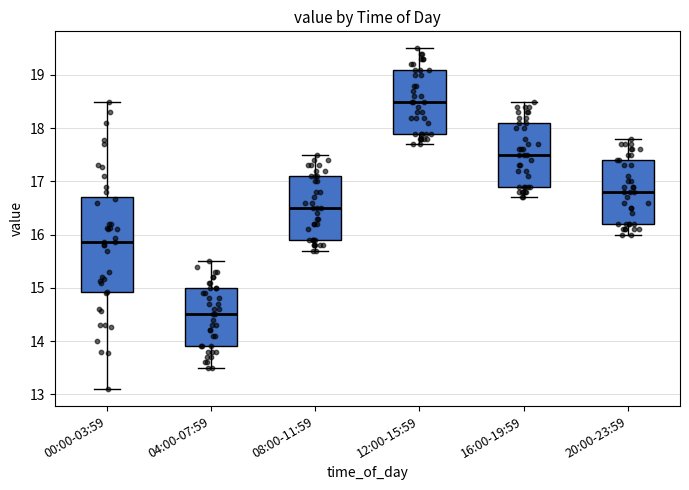

Reading left to right, read every box against the y-axis: the position of its median line, the range the box covers, and the ends of its whiskers. The values are not printed on the chart, so give them approximately, as read against the axis.

00:00-03:59: median 15.9, box 14.9 to 16.7, whiskers 13.1 to 18.5
04:00-07:59: median 14.5, box 13.9 to 15.0, whiskers 13.5 to 15.5
08:00-11:59: median 16.5, box 15.9 to 17.1, whiskers 15.7 to 17.5
12:00-15:59: median 18.5, box 17.9 to 19.1, whiskers 17.7 to 19.5
16:00-19:59: median 17.5, box 16.9 to 18.1, whiskers 16.7 to 18.5
20:00-23:59: median 16.8, box 16.2 to 17.4, whiskers 16.0 to 17.8